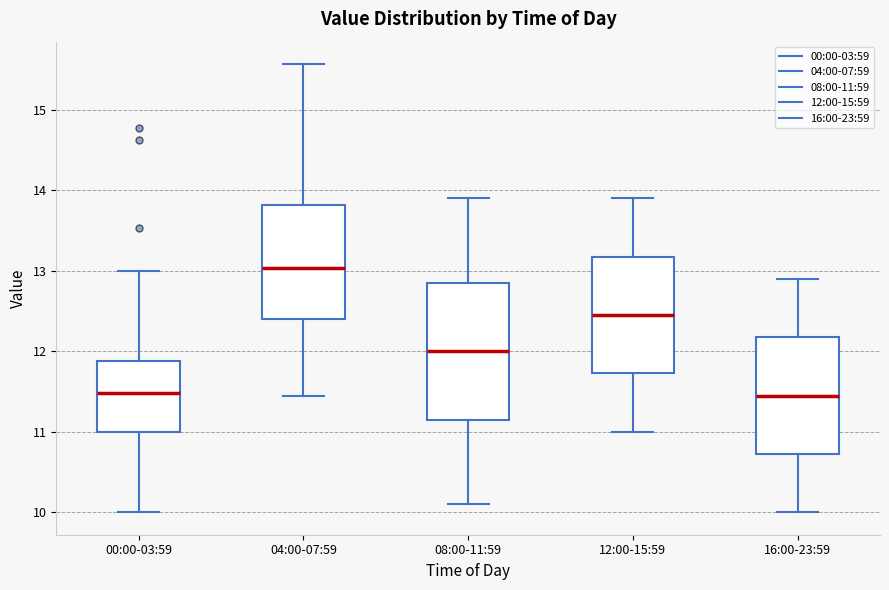

Where does the median line of the box for 16:00-23:59 sit on the y-axis? The values are not printed on the chart, so give them approximately, as read against the axis.

11.5